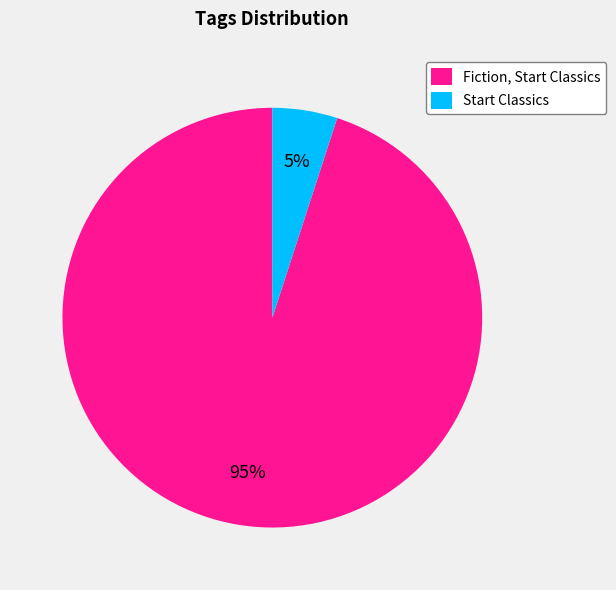

What is the ratio of the value at Start Classics to the value at Fiction, Start Classics?

0.1